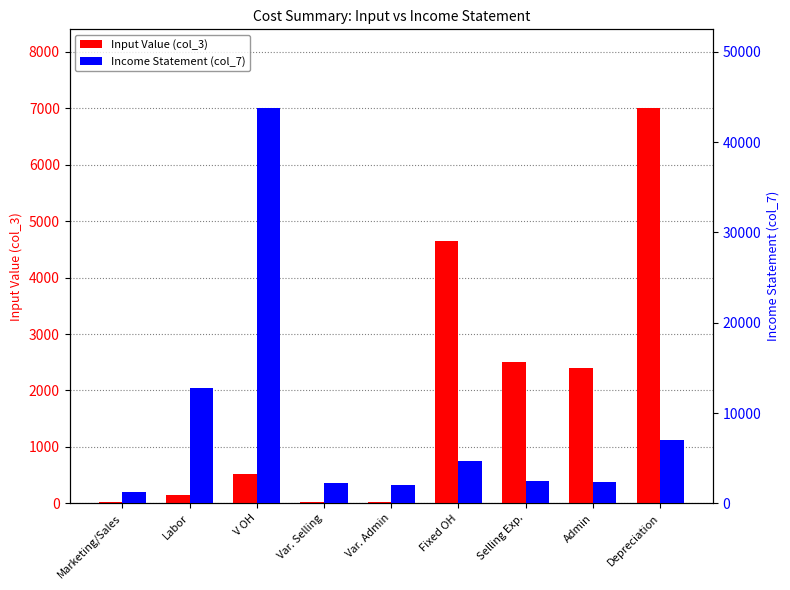

Reading right to left, transcribe all the data shown in this chart.

Input Value (col_3): 7000.0	2400.0	2500.0	4652.1	23.8	25.8	514.7	150.0	15.2
Income Statement (col_7): 7000.0	2400.0	2500.0	4652.1	2018.8	2195.6	43751.2	12750.0	1295.4